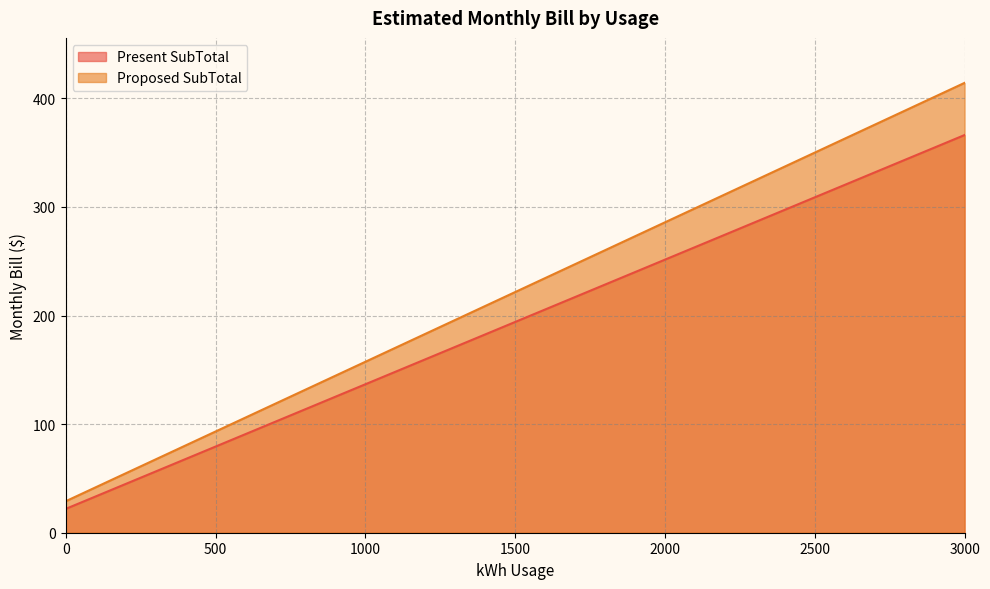

What is the total value across all series at 2300?

610.2